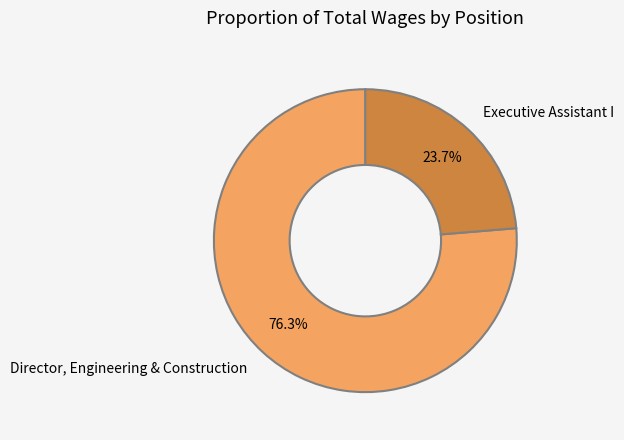

Which category has the smallest portion of the pie?

Executive Assistant I